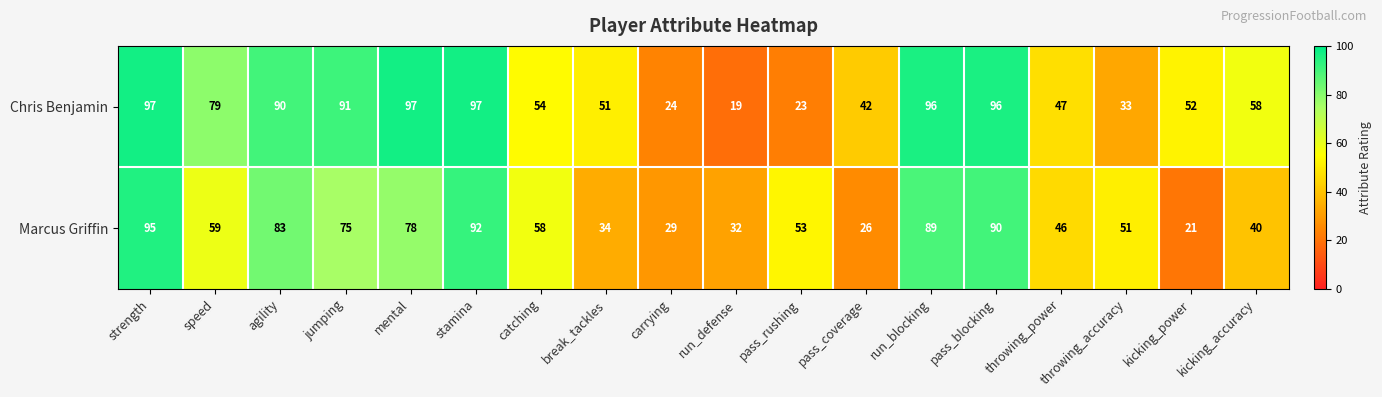

The Chris Benjamin series shows 168 at pass_blocking. True or false?

False